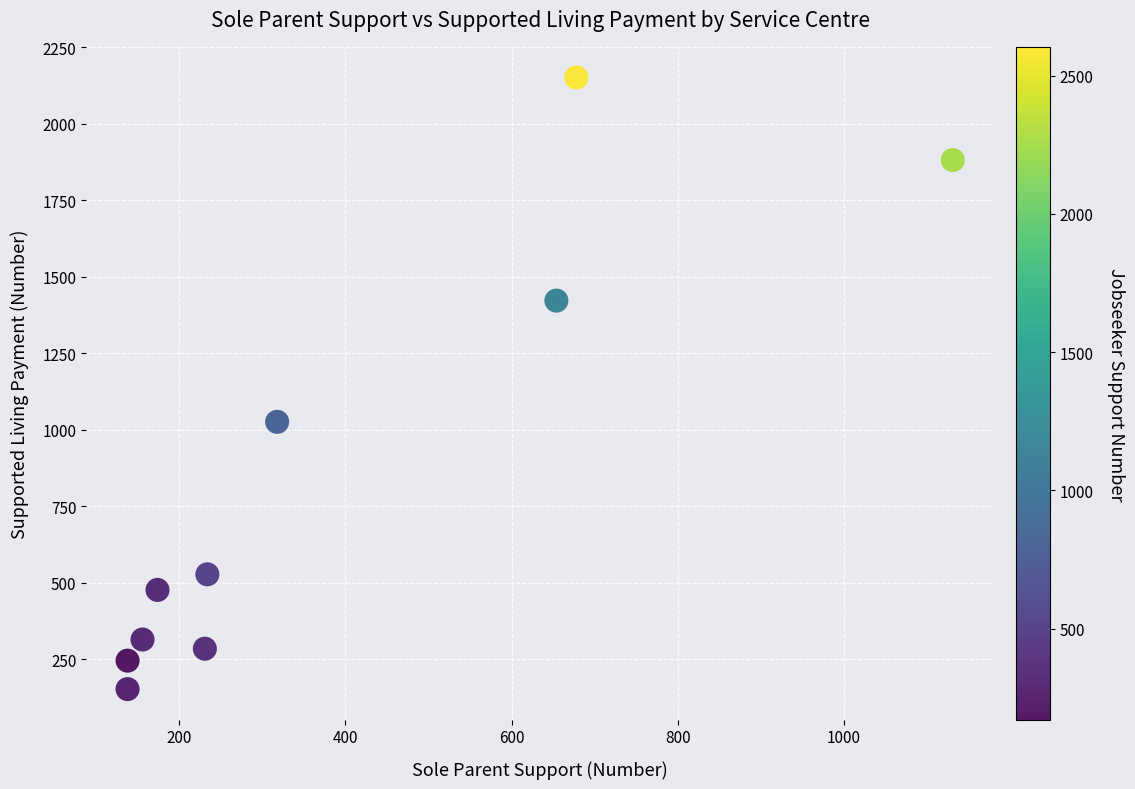

What is the range of X values (max minus min)?

993